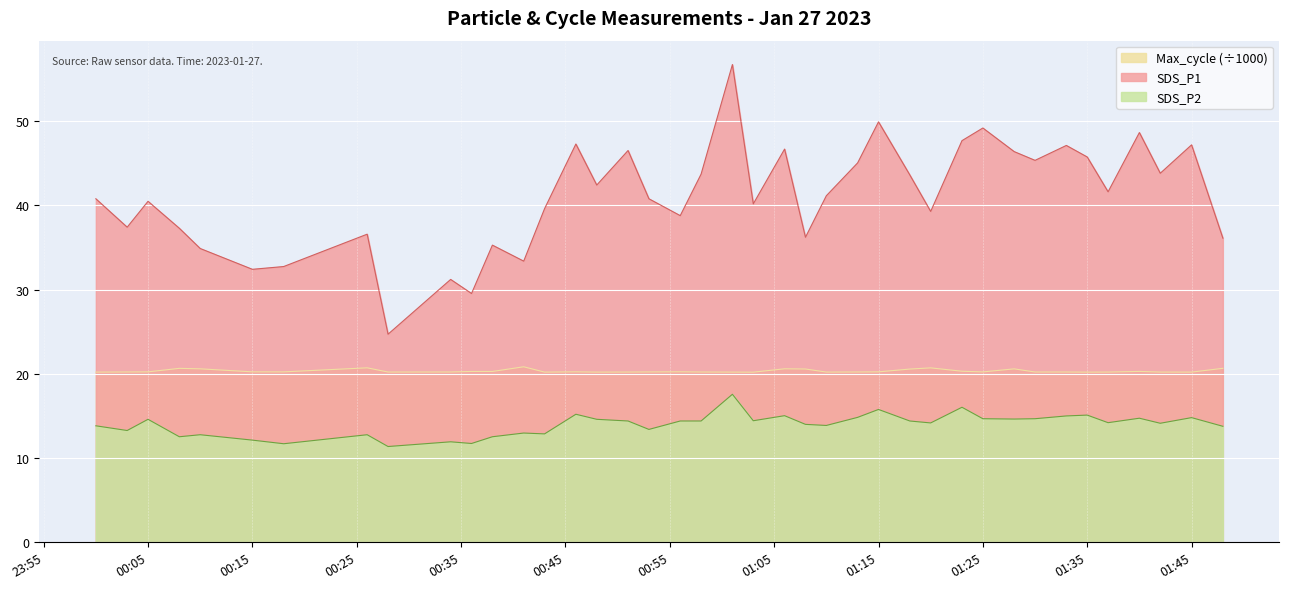

Which series changed the most between 2023/01/27 00:53 and 2023/01/27 01:13?

SDS_P1